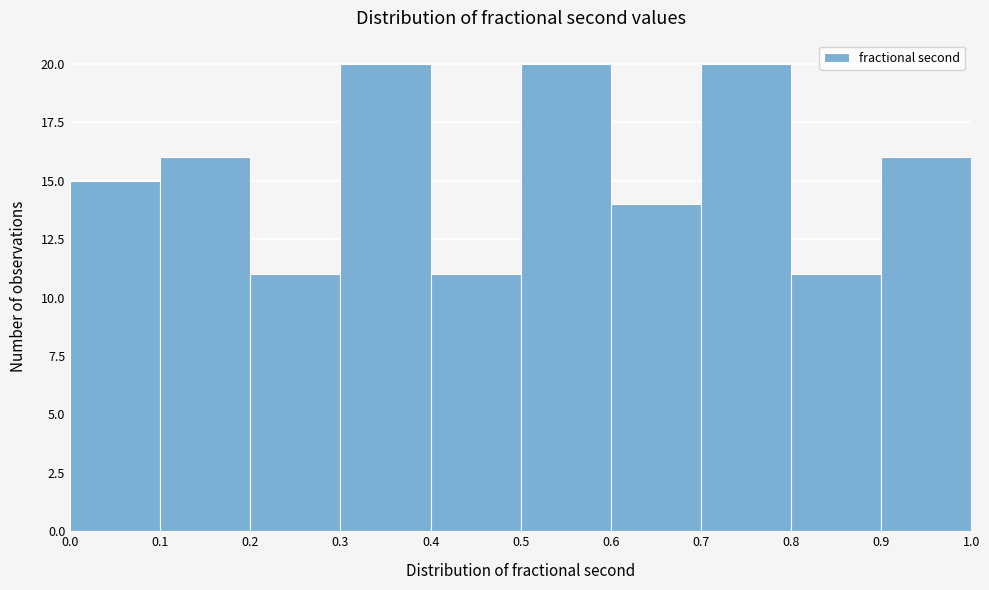

Reading left to right, list every bar in this chart as the range it spans on the x-axis followed by its height. The values are not printed on the chart, so give them approximately, as read against the axis.

0.0 to 0.1: 15
0.1 to 0.2: 16
0.2 to 0.3: 11
0.3 to 0.4: 20
0.4 to 0.5: 11
0.5 to 0.6: 20
0.6 to 0.7: 14
0.7 to 0.8: 20
0.8 to 0.9: 11
0.9 to 1.0: 16